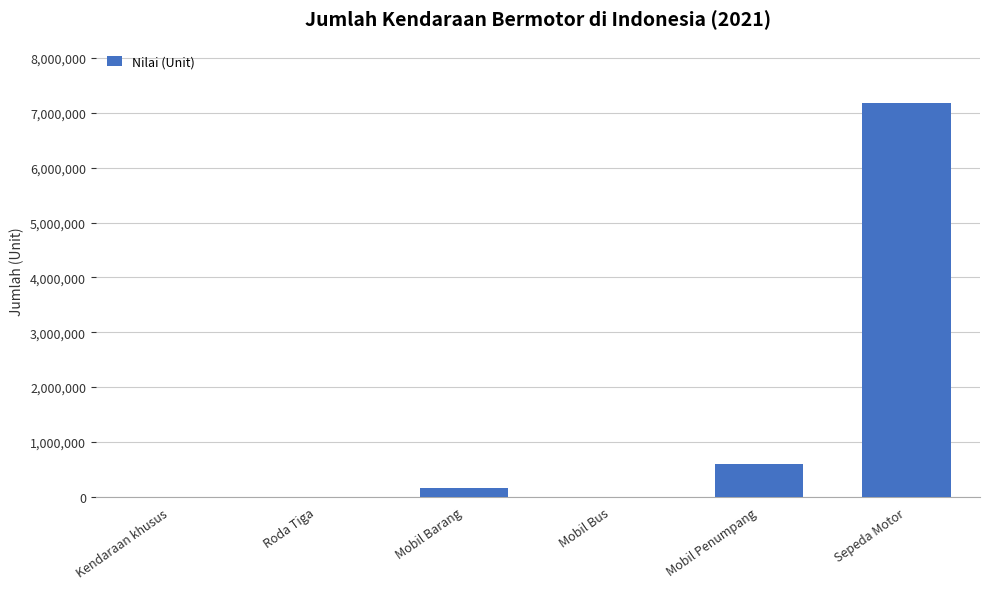

Approximately how many times larger is the value at Sepeda Motor compared to Kendaraan khusus?

9629.7